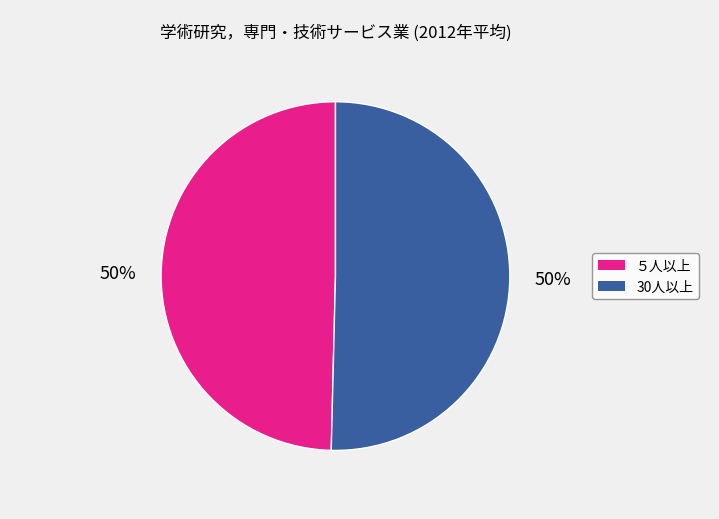

Approximately how many times larger is the value at 30人以上 compared to ５人以上?

1.0